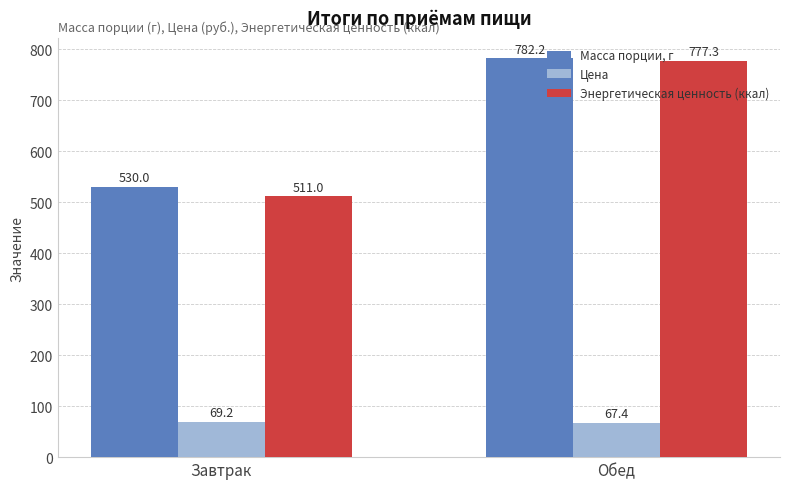

What is the sum of all Энергетическая ценность (ккал) values?

1288.3